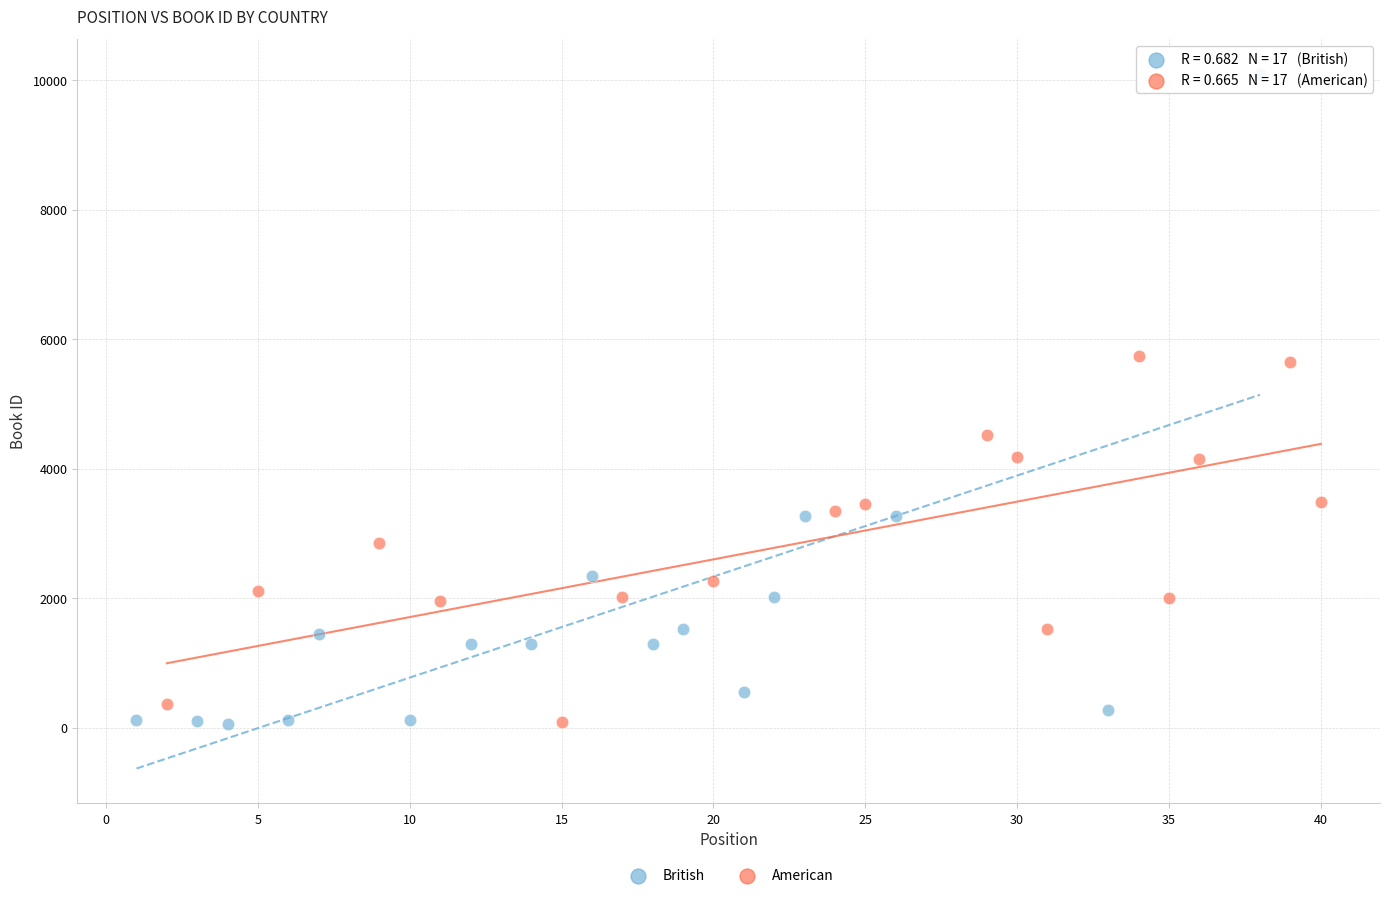

Which series reaches the maximum Y coordinate?

British